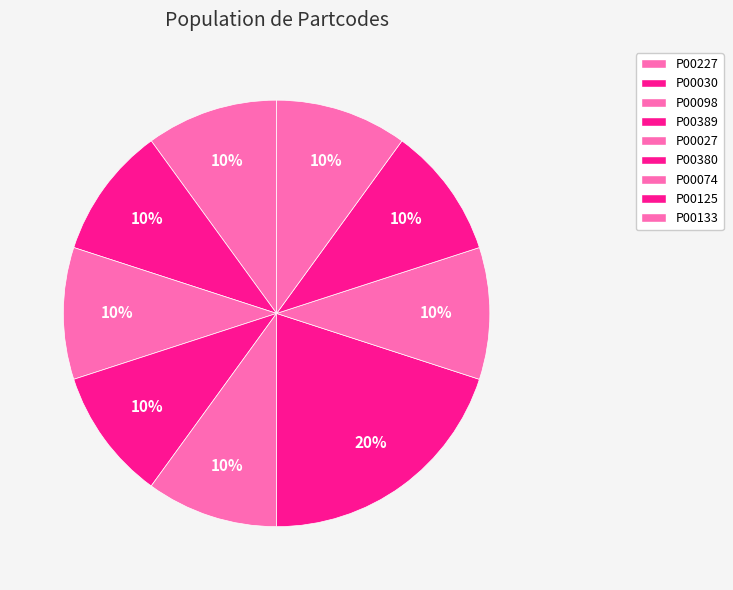

What is the total percentage of P00030 and P00098?

20.0%